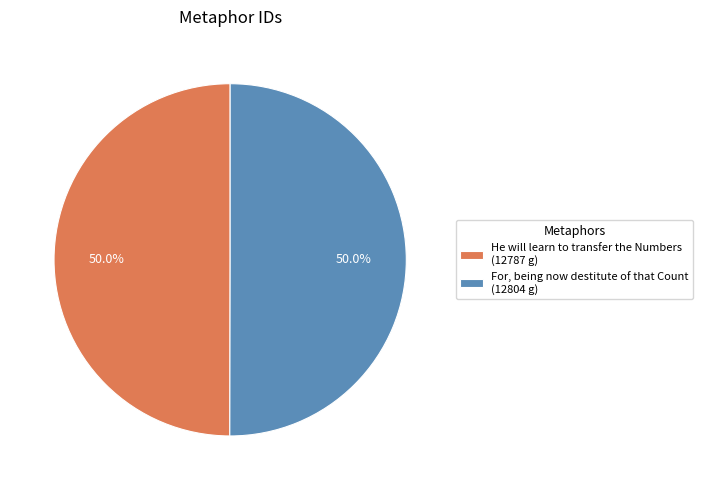

Is the sum of He will learn to transfer the Numbers (12787 g) and For, being now destitute of that Count (12804 g) greater than half?

Yes